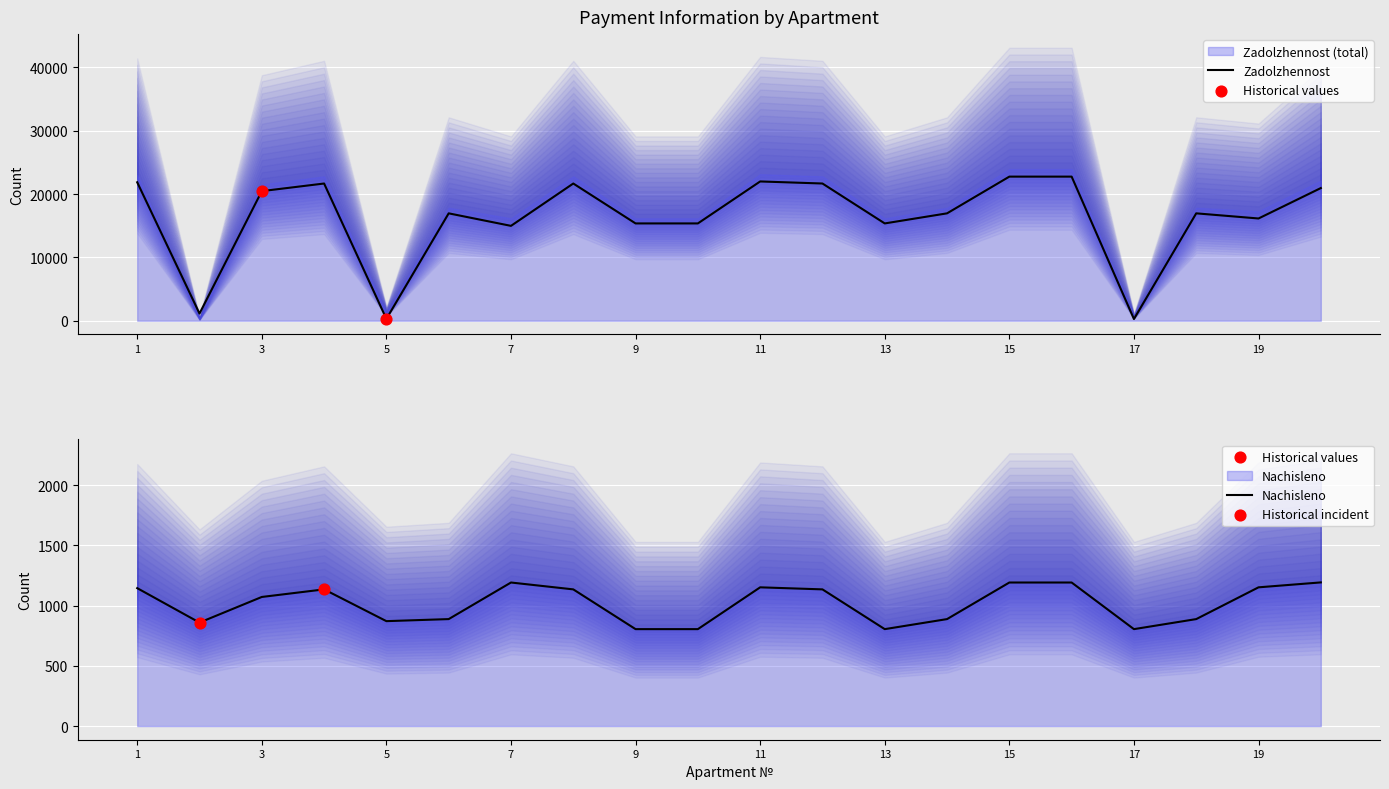

Which series reaches the maximum Y coordinate?

zadolzhennost